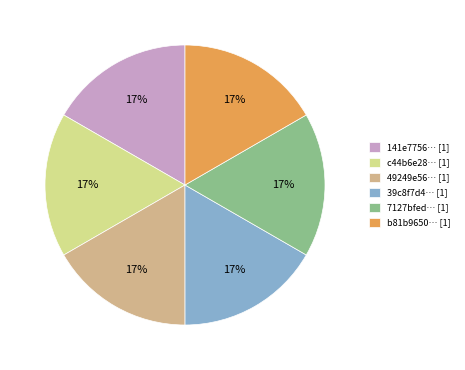

Approximately how many times larger is the value at 39c8f7d4… [1] compared to c44b6e28… [1]?

1.0